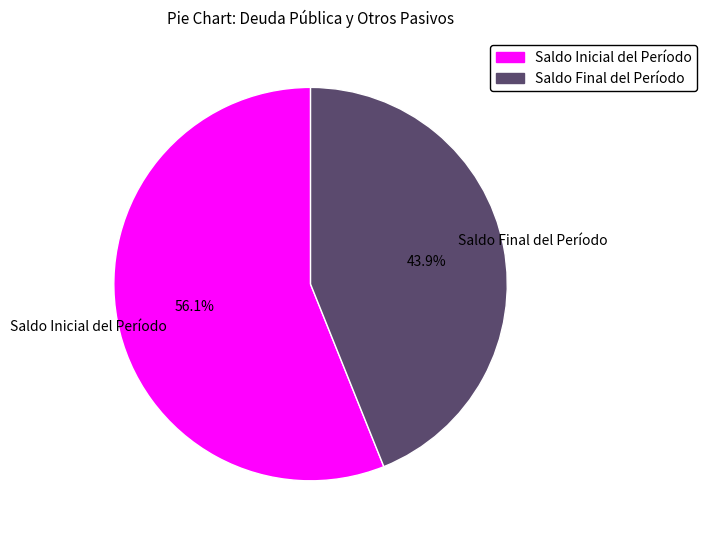

To the nearest percent, what portion does Saldo Final del Período represent?

44%